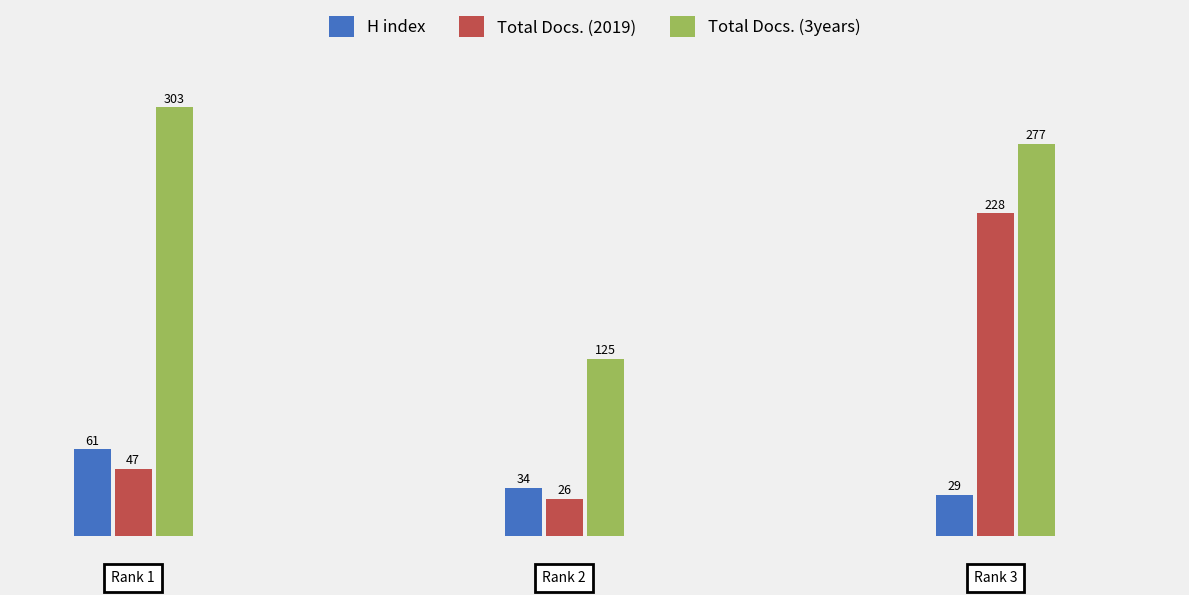

How many Total Docs. (3years) values are between 125 and 303?

3